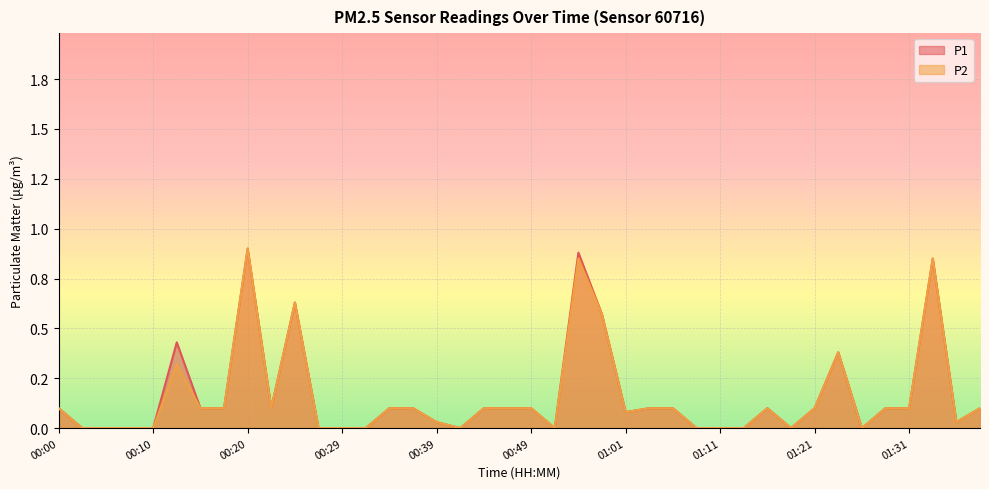

What is the sum of all P1 values?

6.4